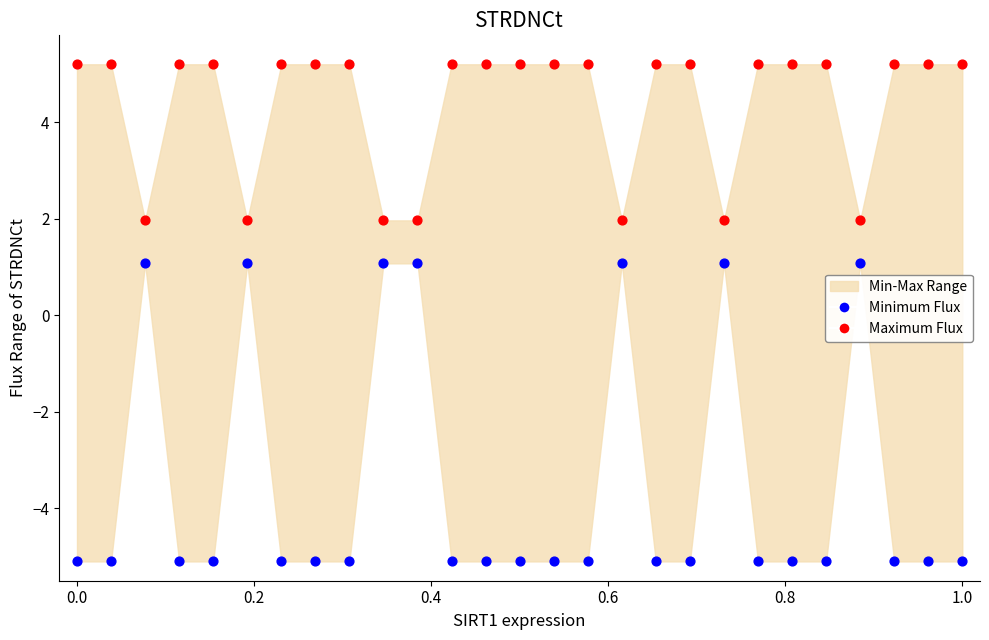

Which series reaches the maximum Y coordinate?

Maximum Flux